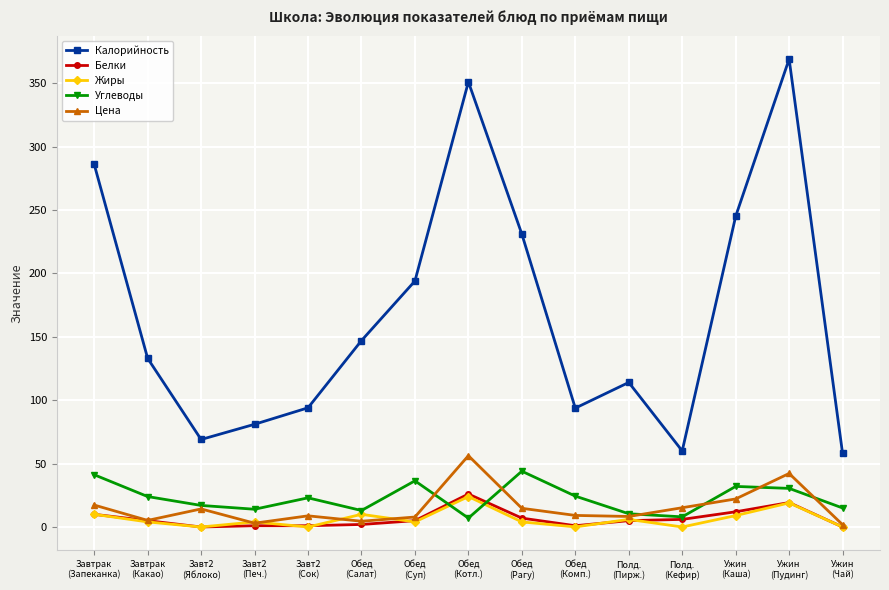

What is the label of the 12th point from the right?

Завт2
(Печ.)